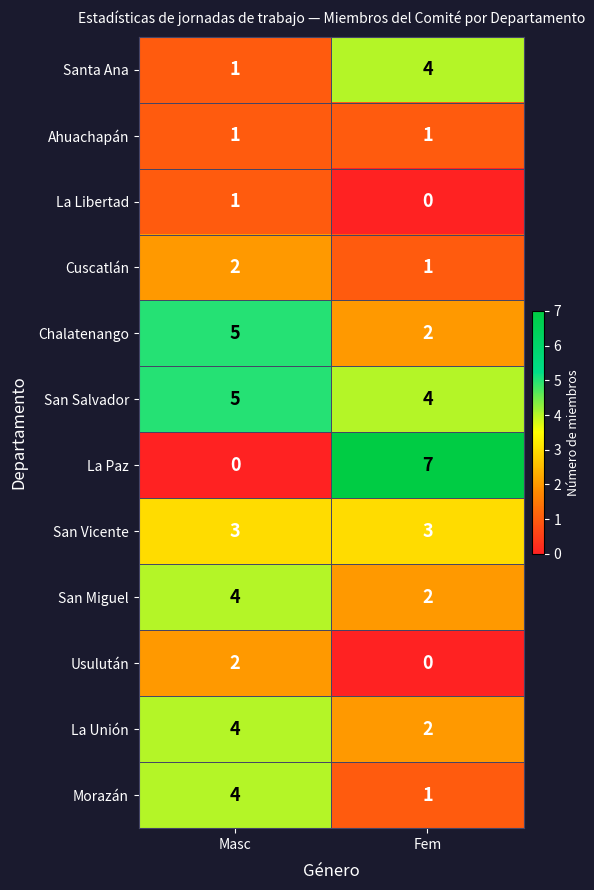

Rank the categories by Chalatenango value from lowest to highest.

Fem, Masc